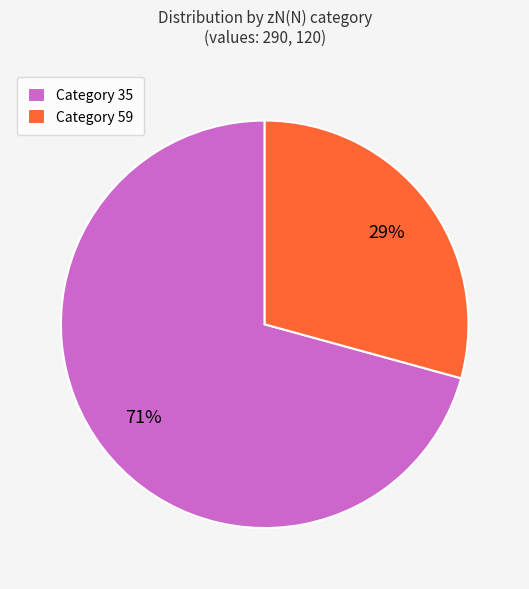

To the nearest percent, what is the average slice percentage?

50%